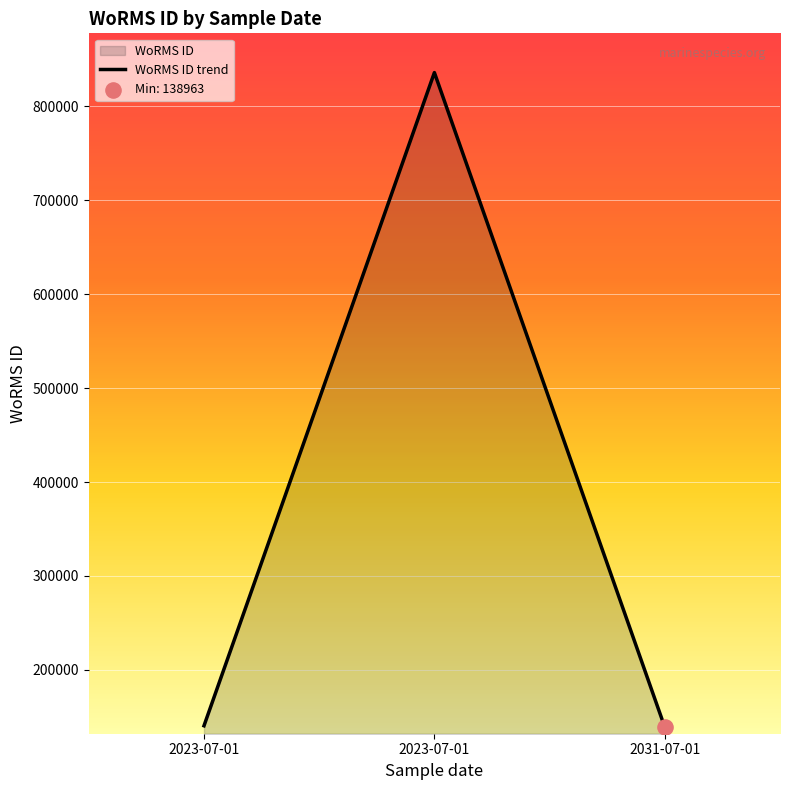

What is the change in value from 2023-07-01 to 2031-07-01?

-1517